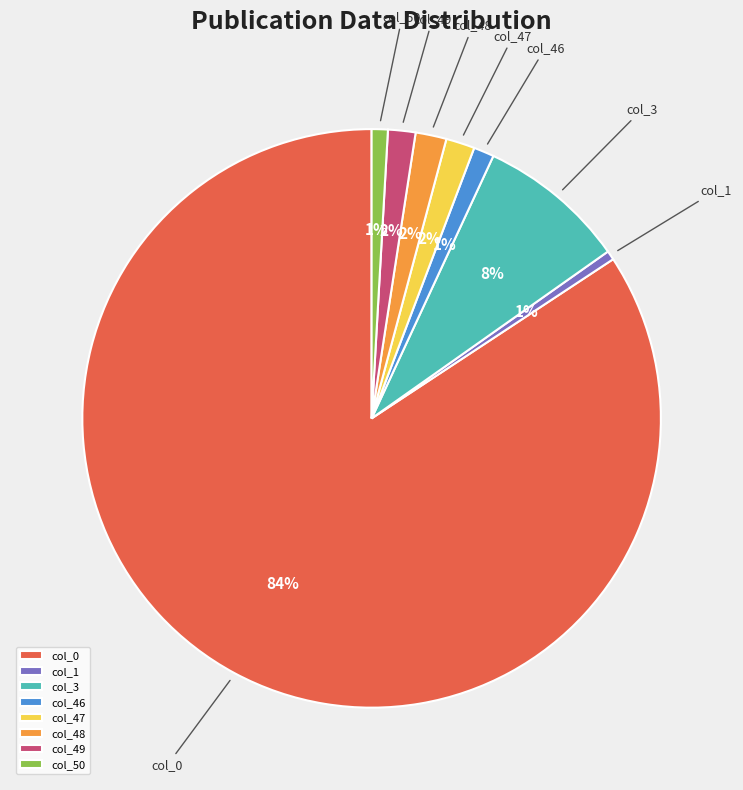

Which category accounts for the majority?

col_0